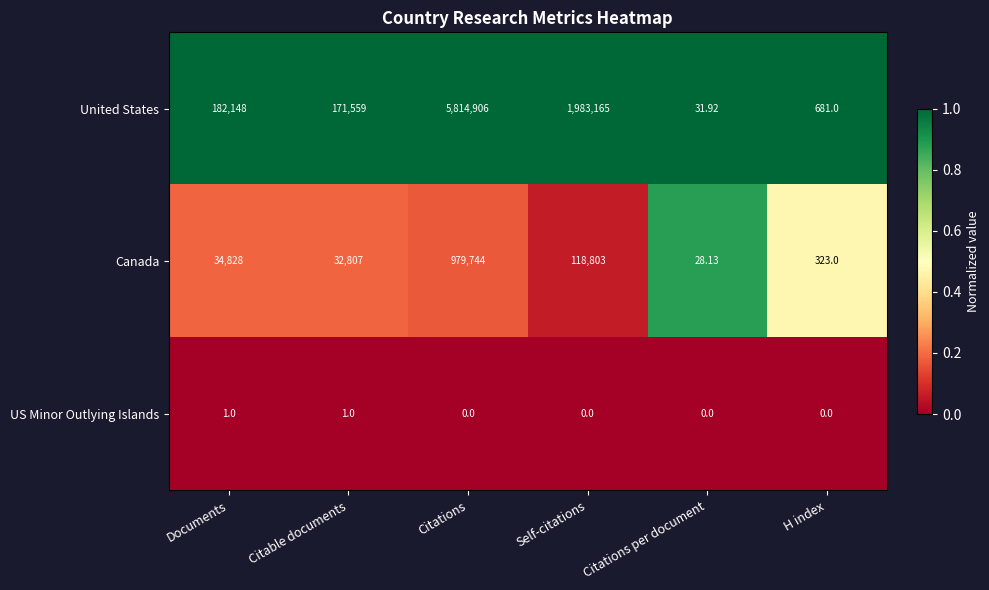

How many categories are shown in the chart?

6